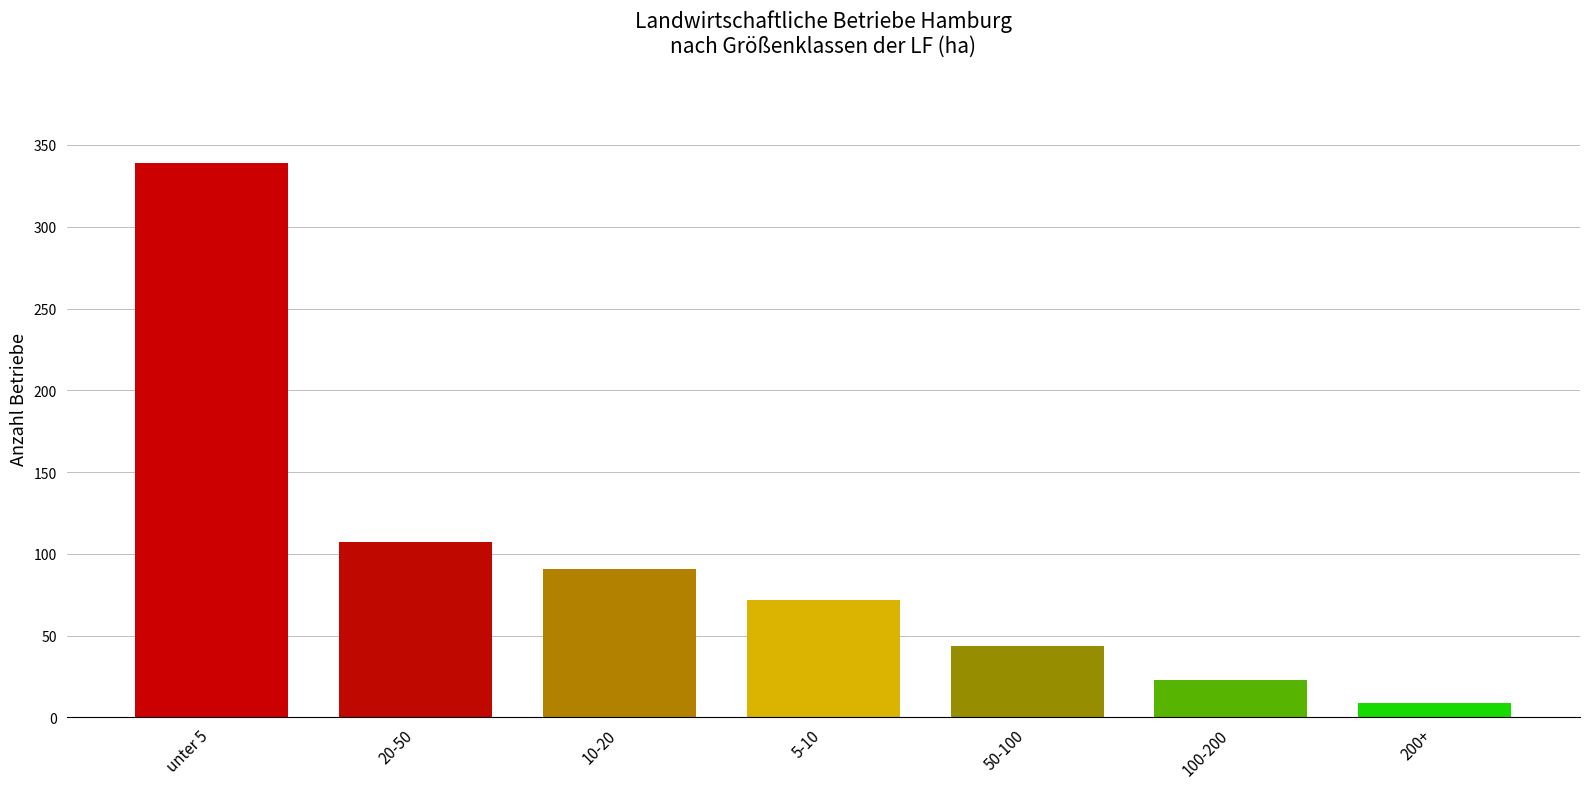

What is the ratio of the value at 200+ to the value at 5-10?

0.1